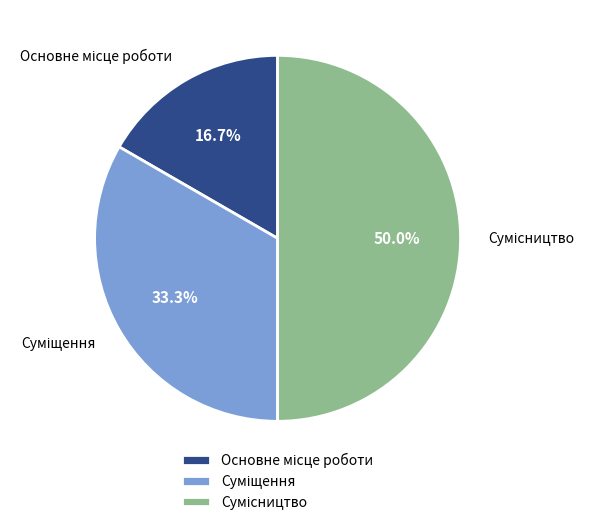

Rank the categories by value from highest to lowest.

Сумісництво, Суміщення, Основне місце роботи